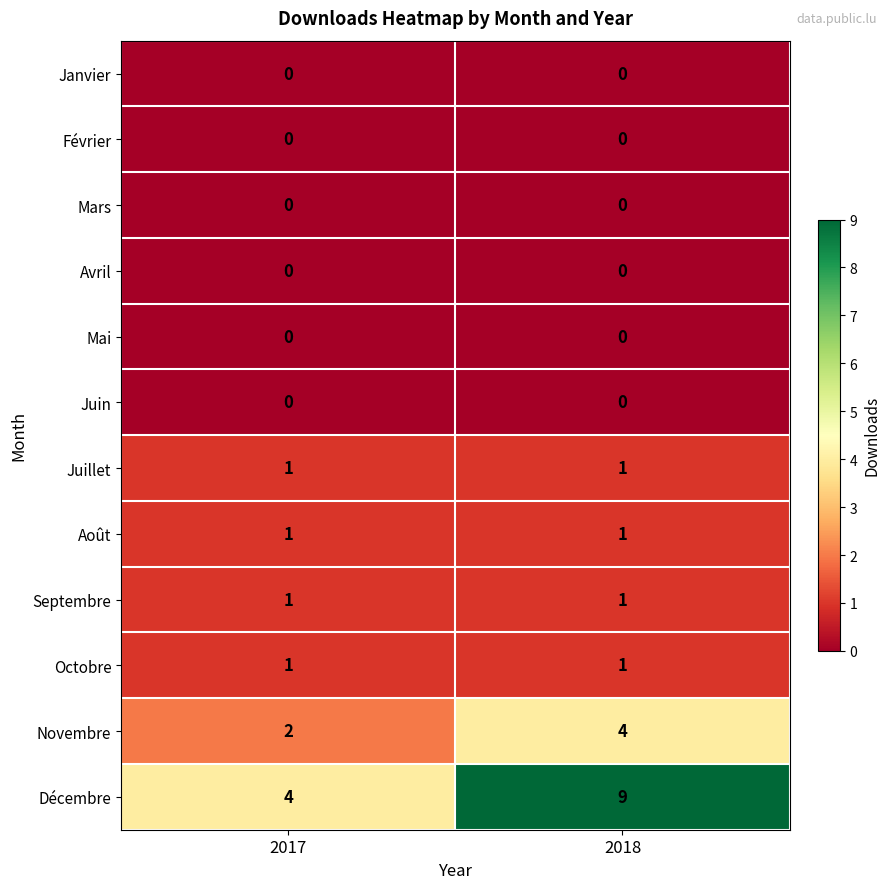

At which category is the sum across all series the highest?

2018